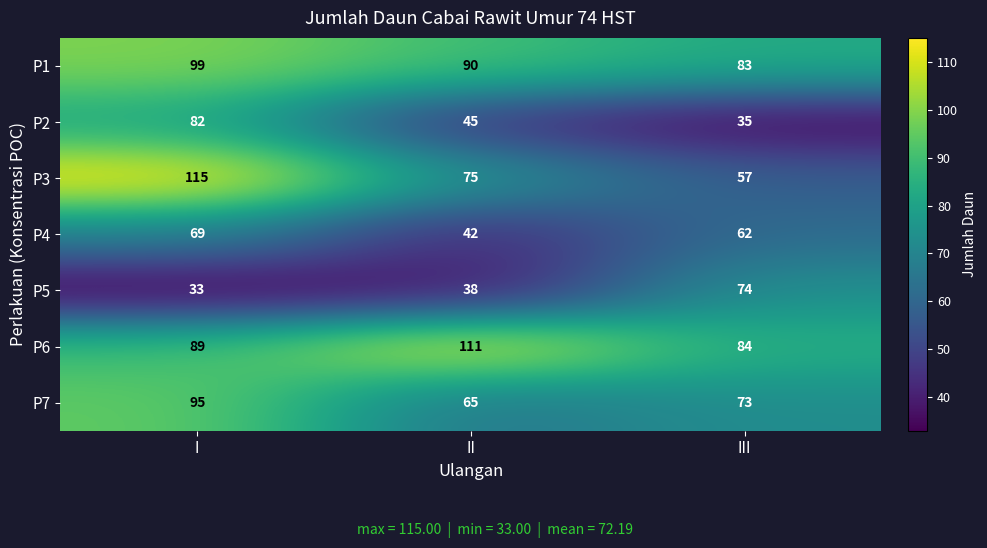

What is the total value across all series at II?

466